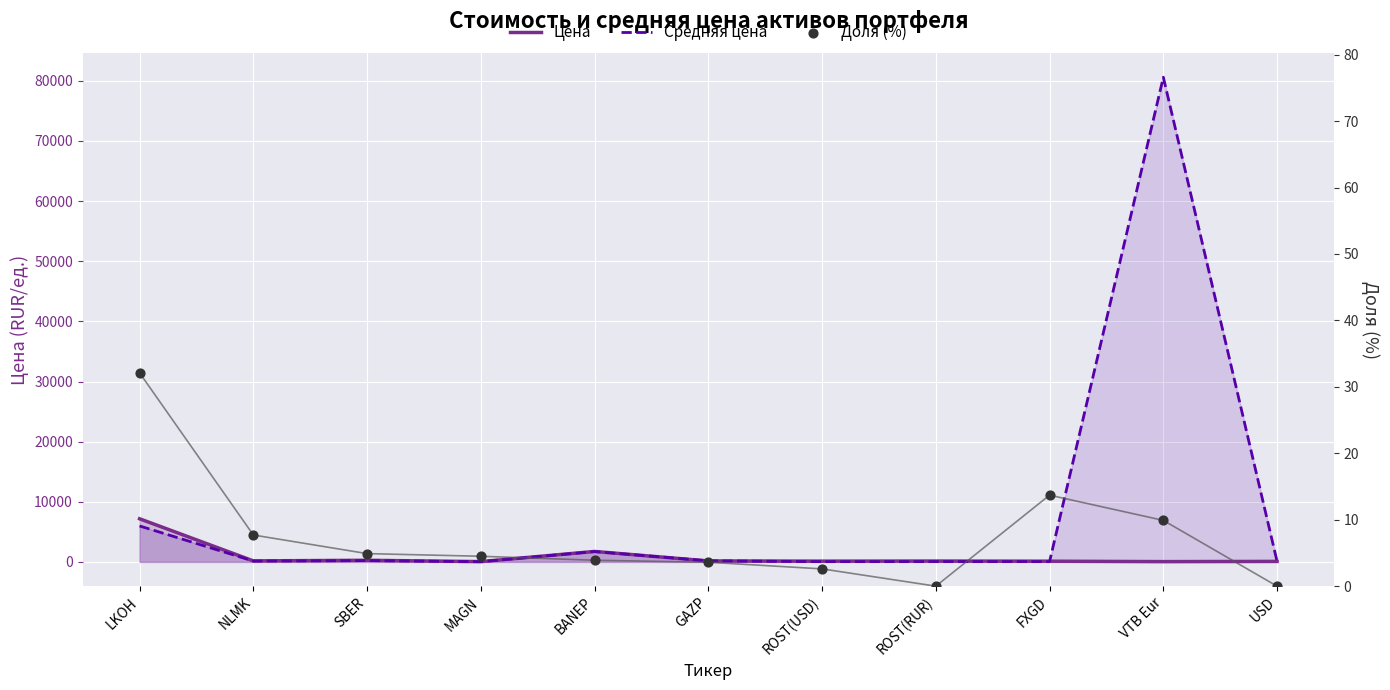

Is the value of Средняя цена at ROST(RUR) greater than the value of Доля (%) at MAGN?

Yes